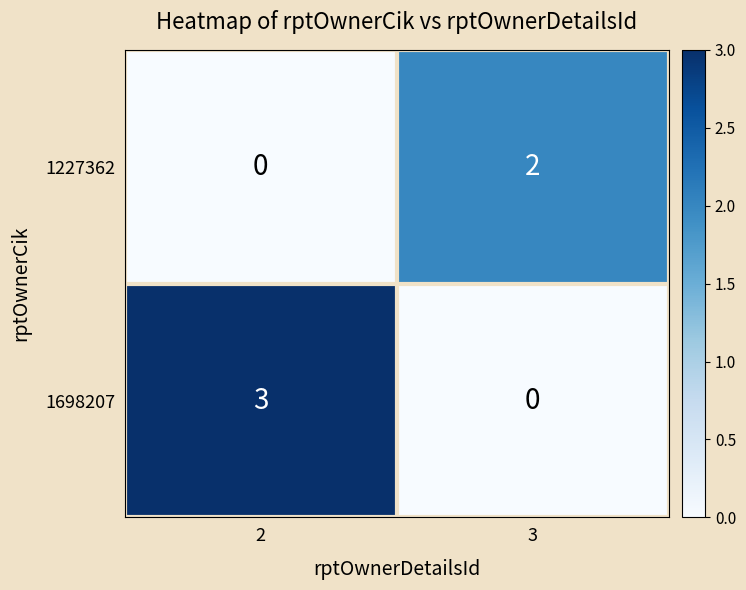

Is it true that 1698207 equals 1 at 2?

False